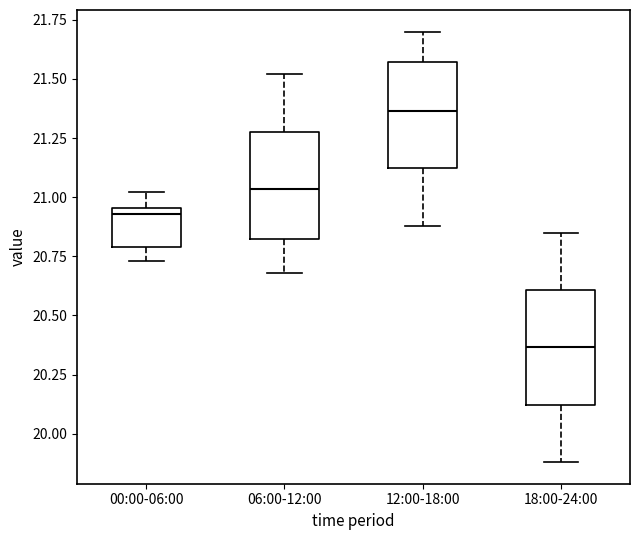

Where is the lower edge of the box for 00:00-06:00 on the y-axis? The values are not printed on the chart, so give them approximately, as read against the axis.

20.80